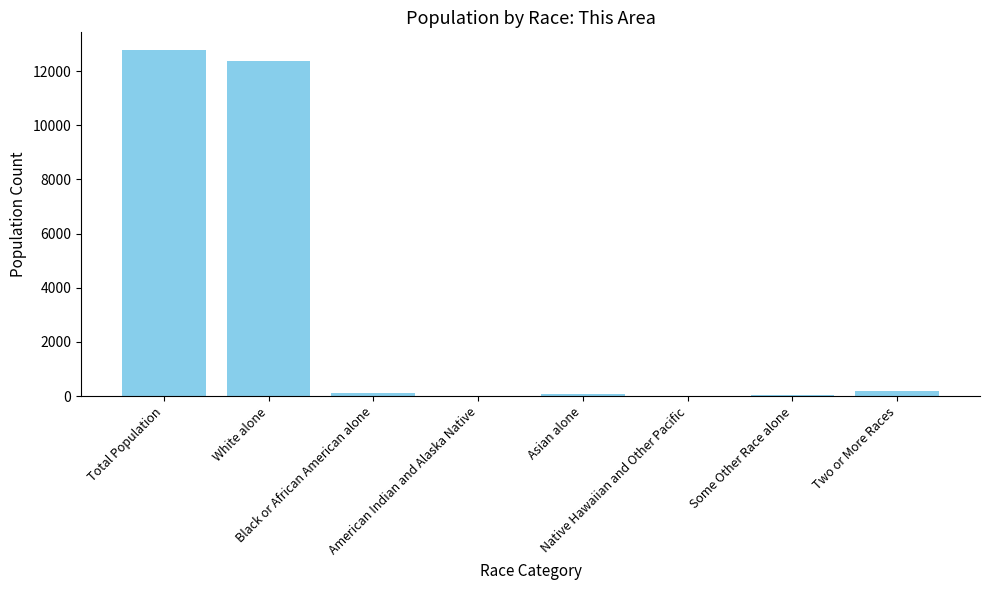

Is it true that the value at Native Hawaiian and Other Pacific is 1?

True